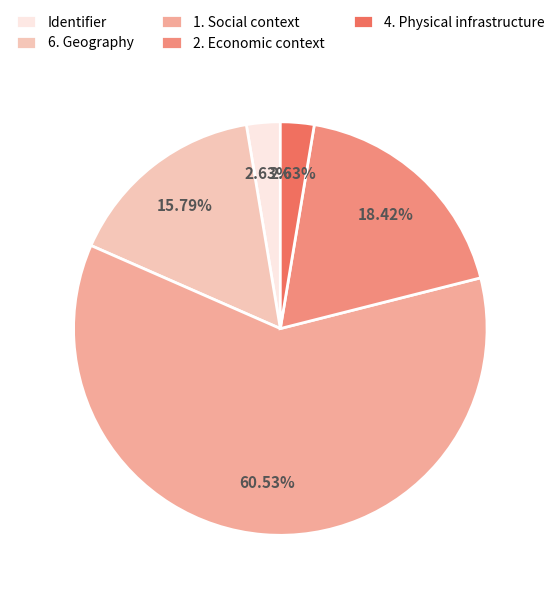

Count the number of slices in the pie.

5